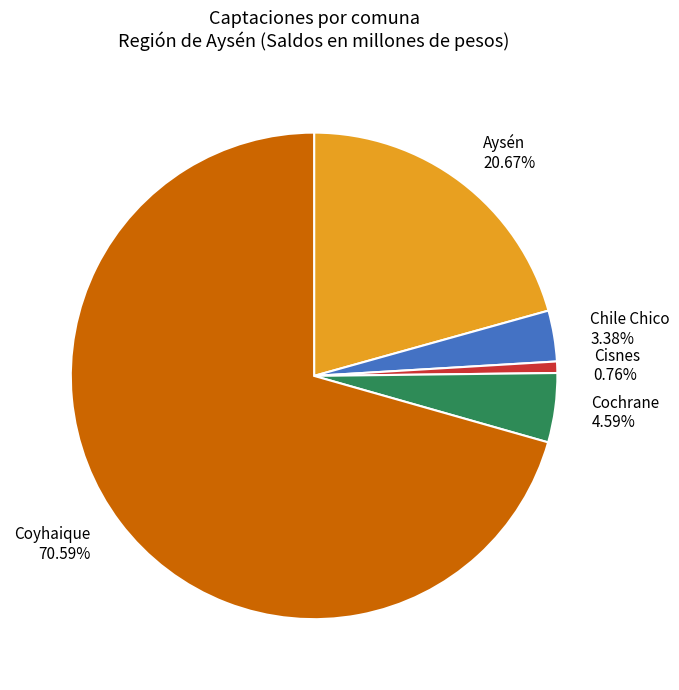

How many slices are in this pie chart?

5